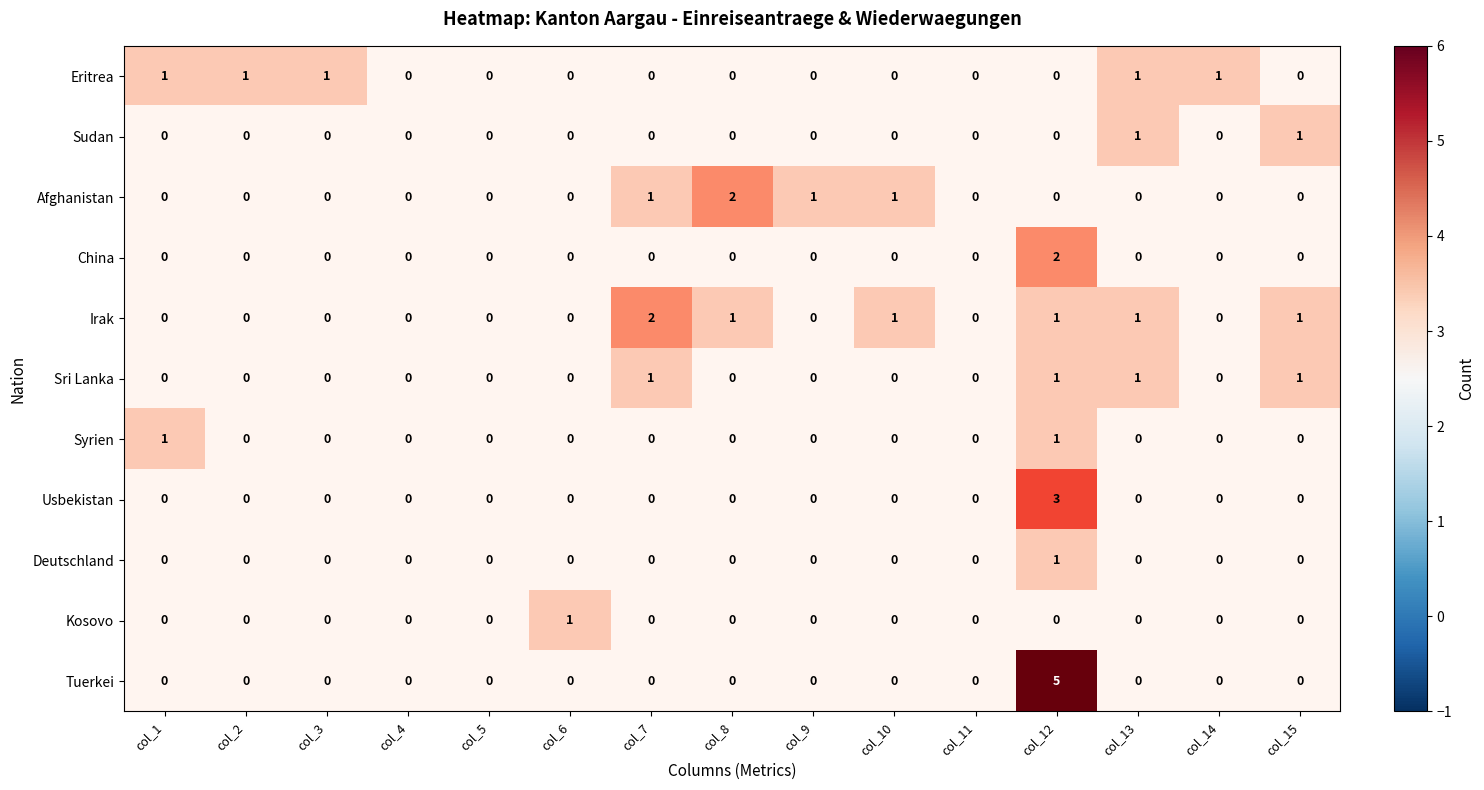

True or false: Afghanistan has a value of 1 at col_2.

False